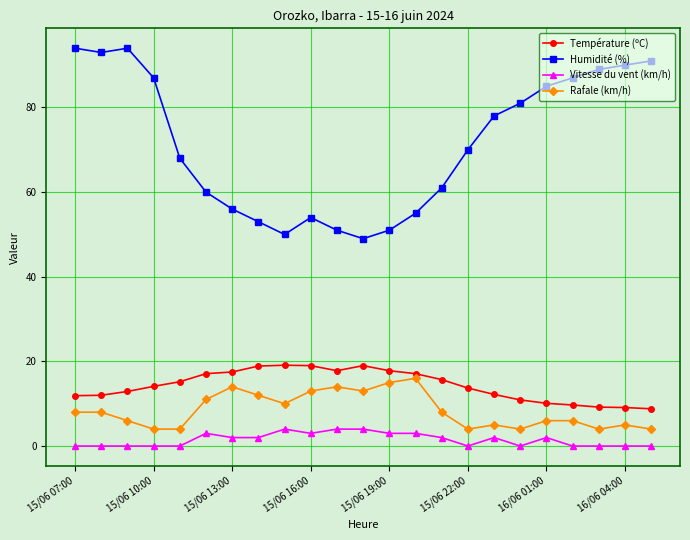

True or false: Vitesse du vent (km/h) and Rafale (km/h) intersect in this chart.

False